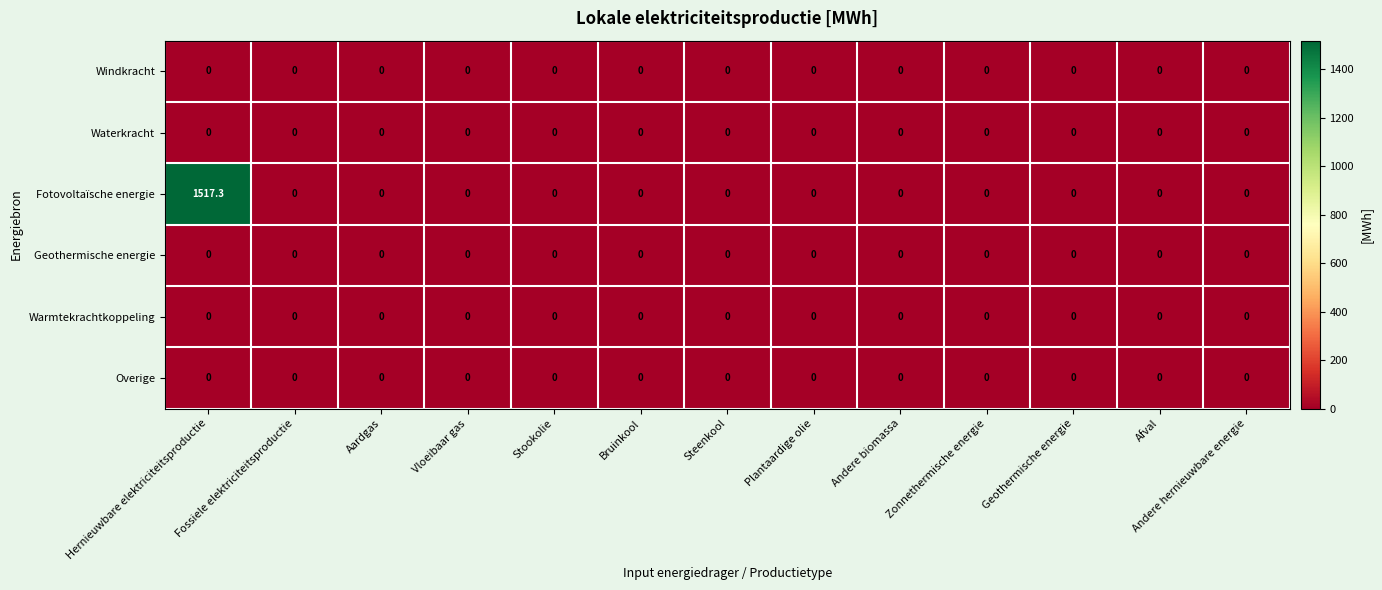

At how many categories does at least one series exceed 1396?

1